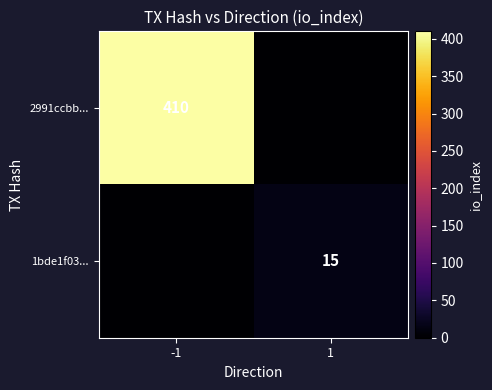

Is the value of 1bde1f03... at 1 greater than the value of 2991ccbb... at -1?

No